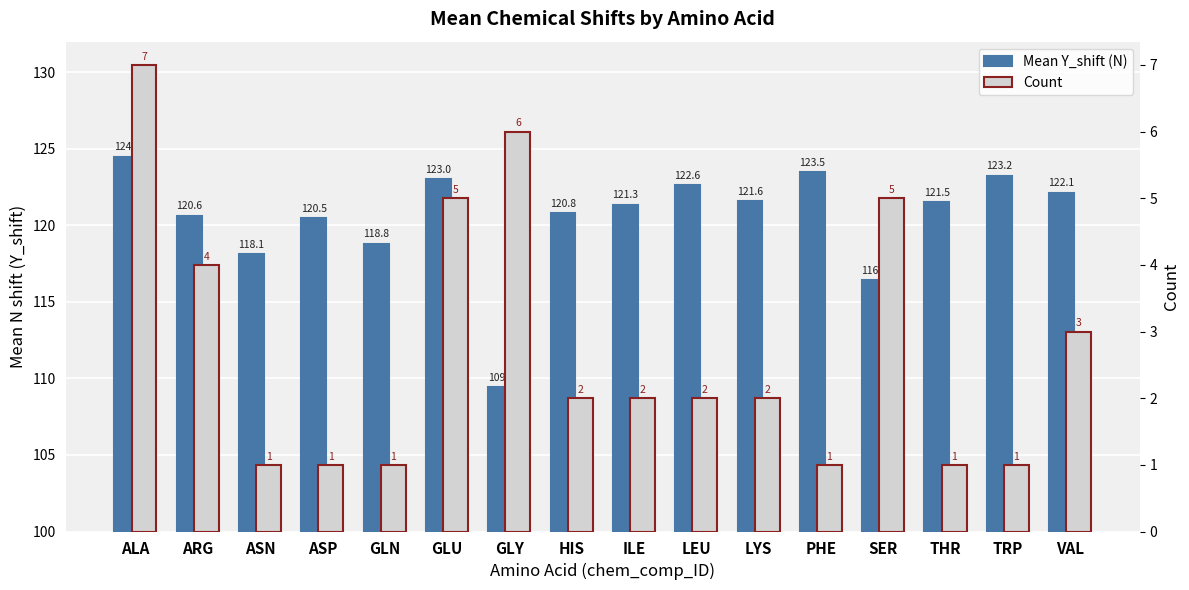

At which label does Mean Y_shift (N) first exceed 121?

ALA